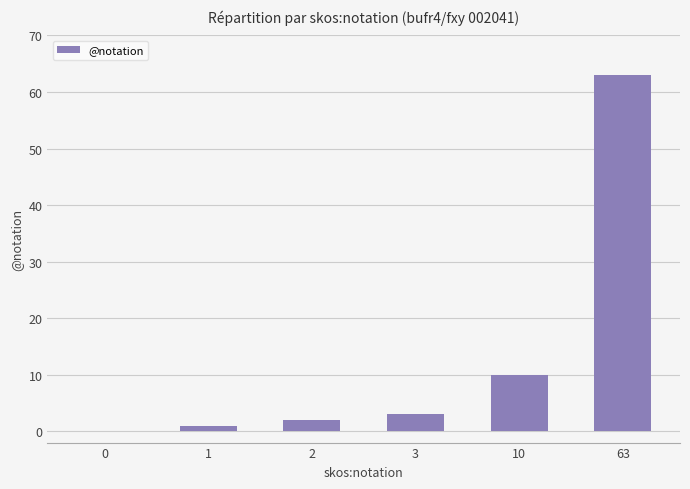

What is the sum of all values?

79